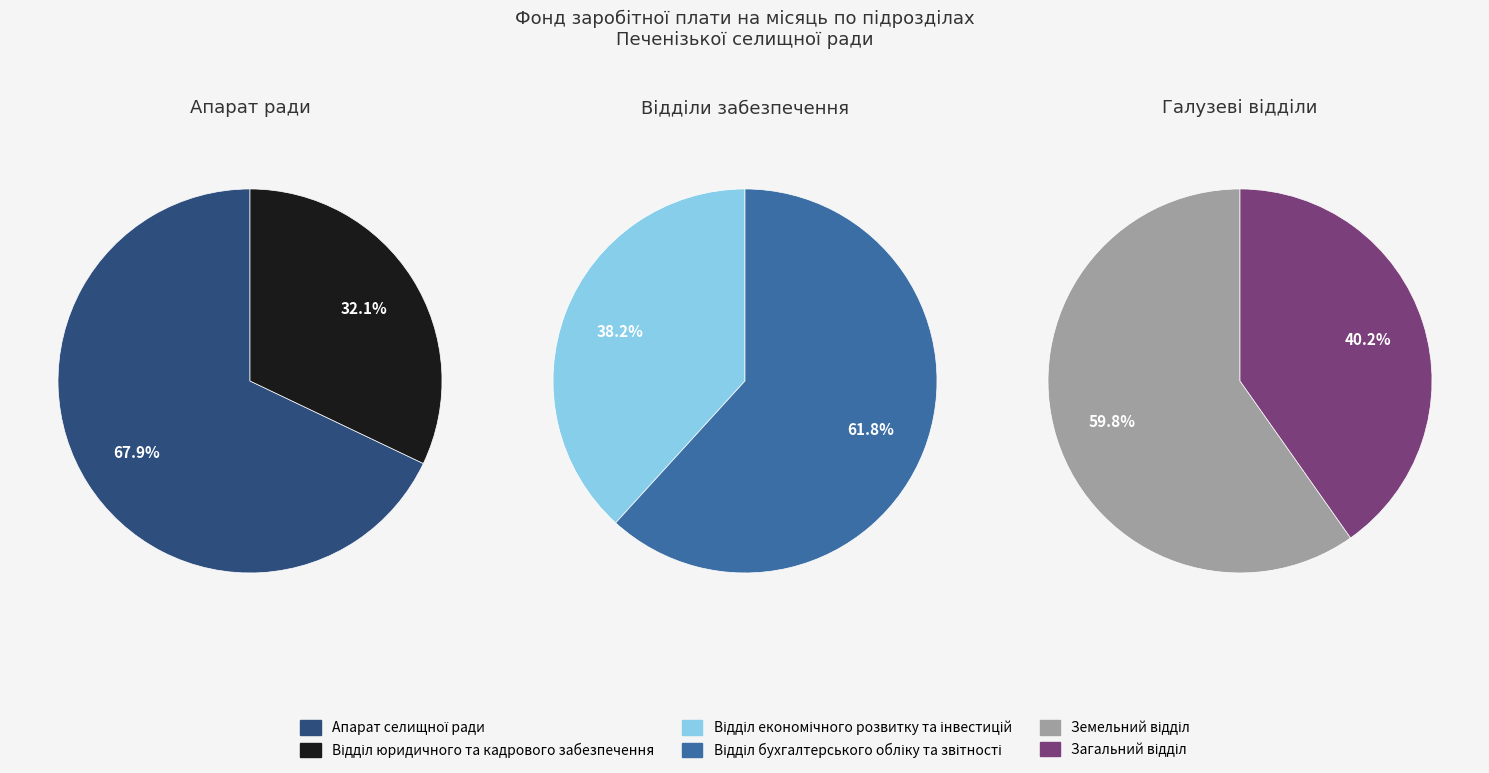

True or false: Земельний відділ accounts for 18% of the total.

False